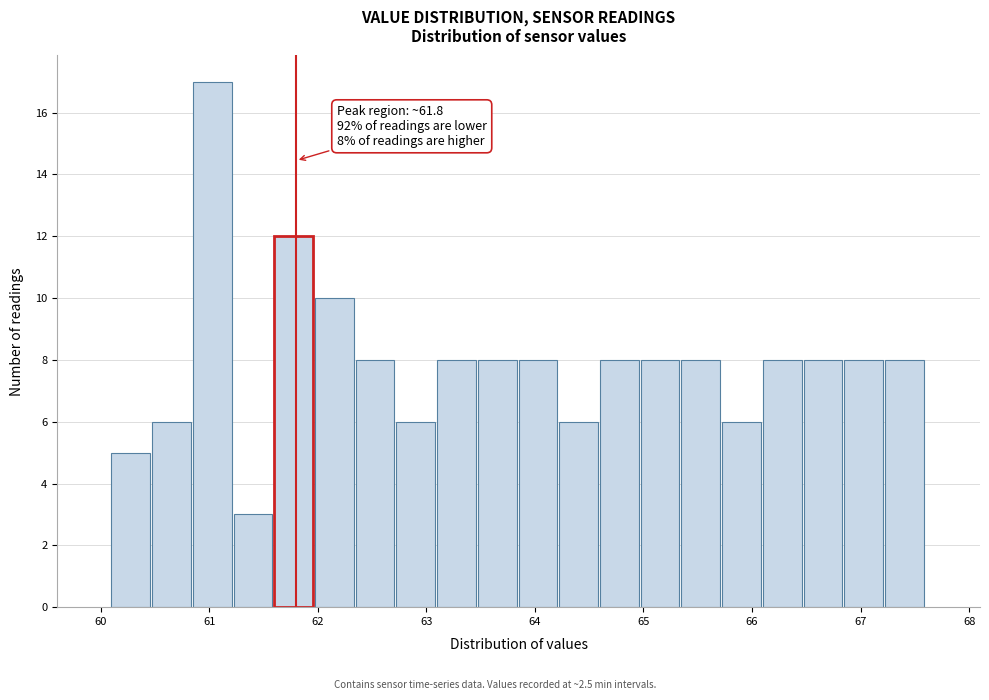

Around what value on the x-axis is the tallest bar? Give the approximate position of its centre, as read against the axis.

61.0